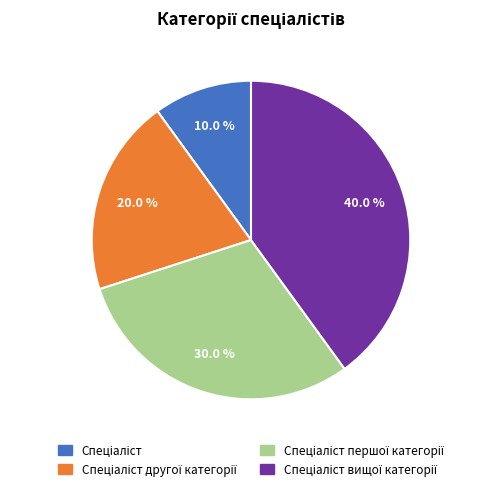

Is there a majority slice in this chart?

No